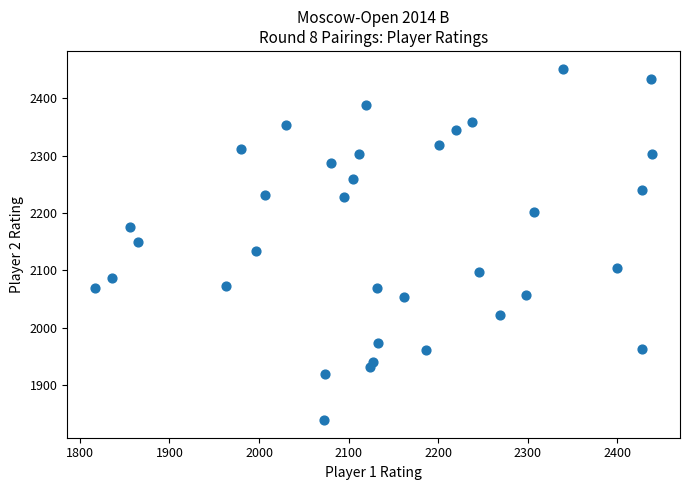

What is the range of Y values (max minus min)?

613